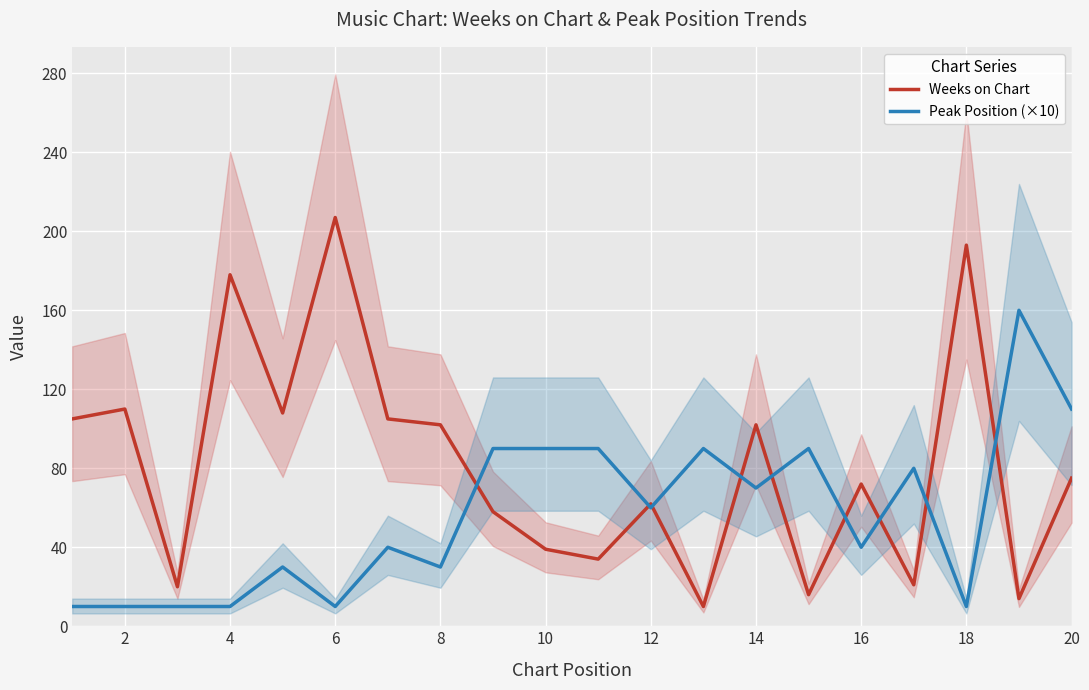

Which series ends up on top after the final intersection of Peak Position (×10) and Weeks on Chart?

Peak Position (×10)